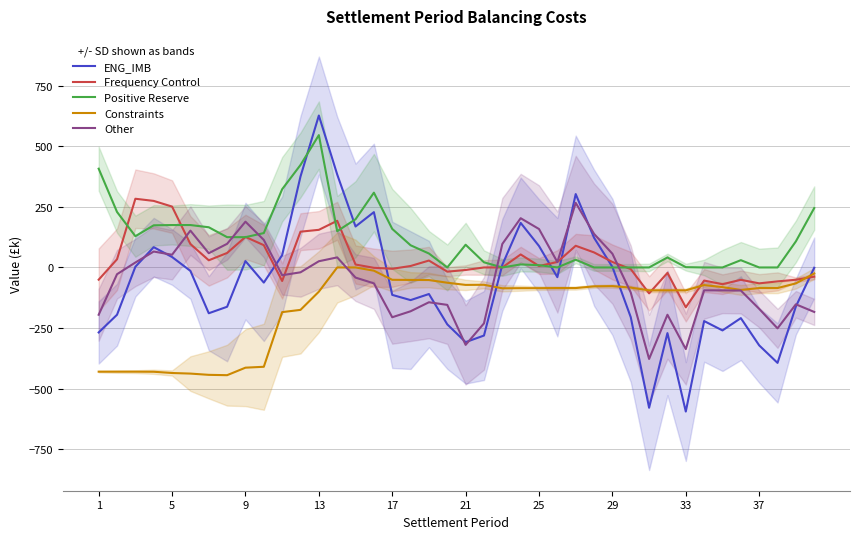

True or false: Positive Reserve and Constraints intersect in this chart.

False